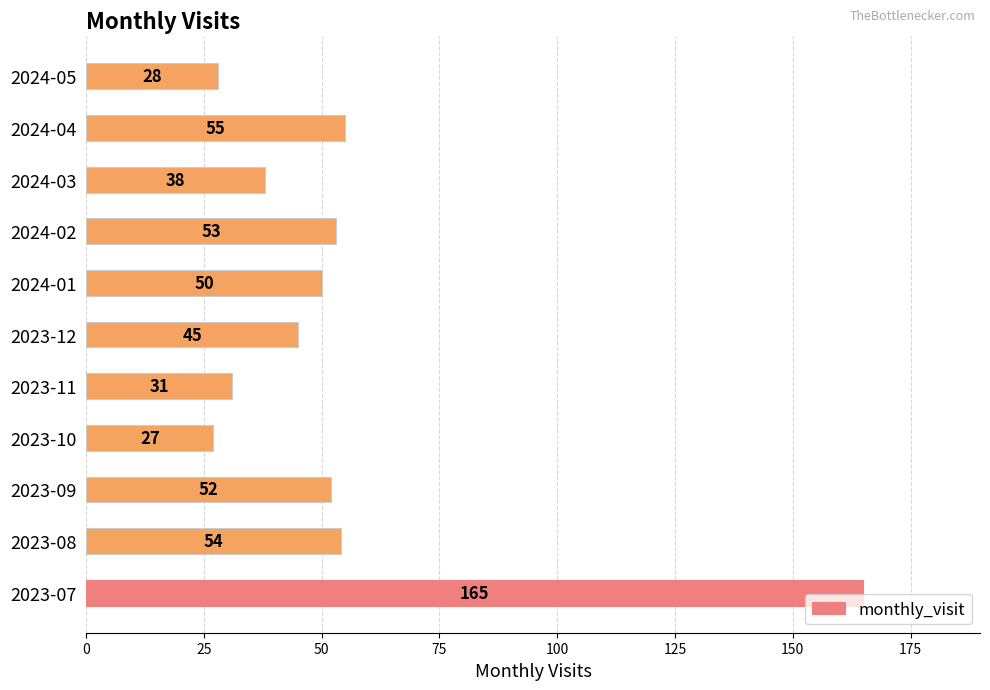

Is it true that the value at 2024-02 is 30?

False